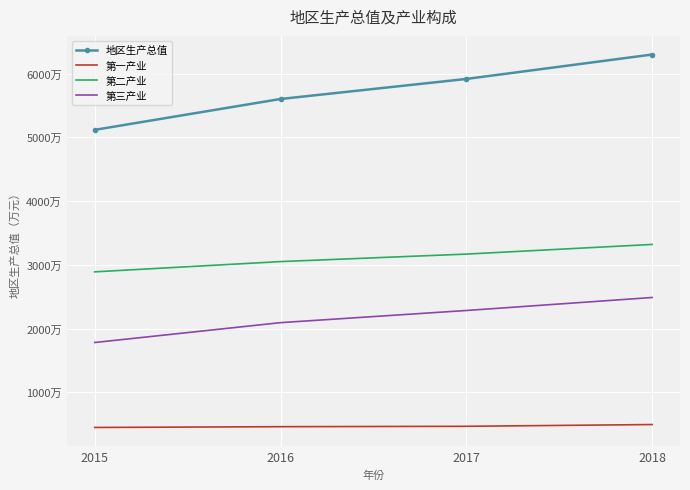

What are all the series names shown in the legend?

地区生产总值, 第一产业, 第二产业, 第三产业